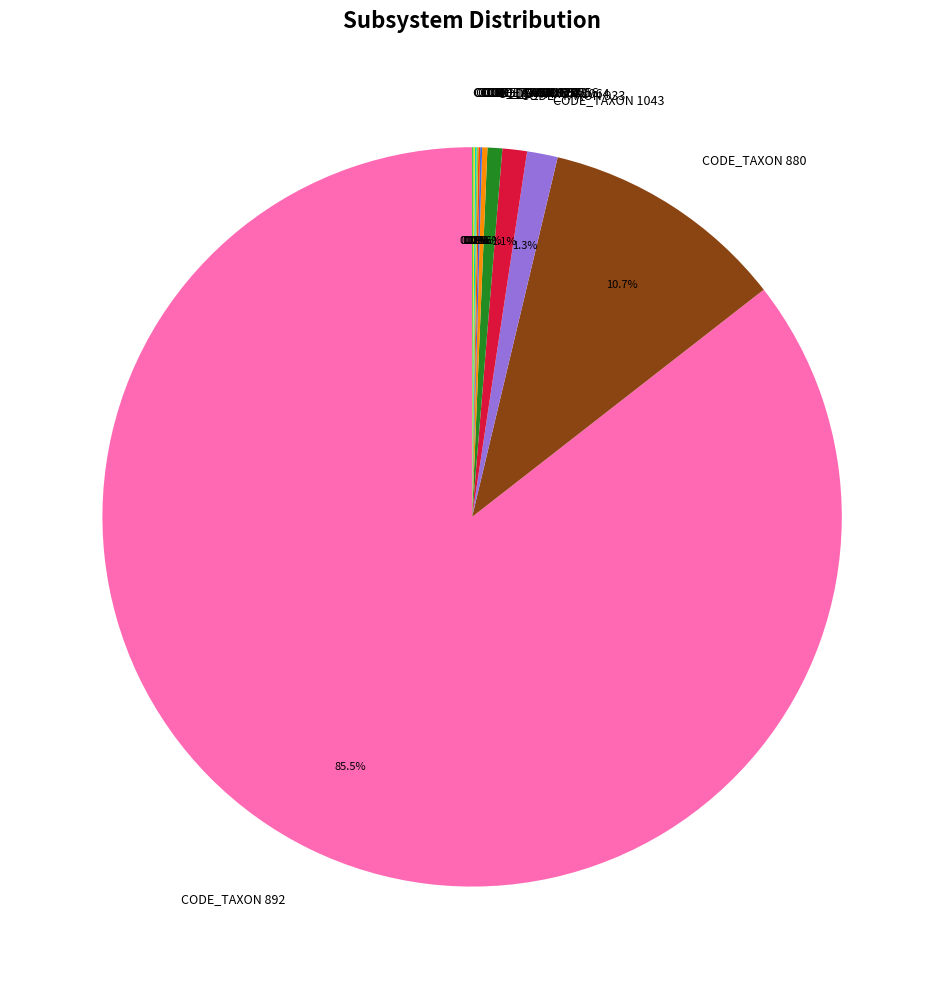

What is the largest slice in the pie chart?

CODE_TAXON 892